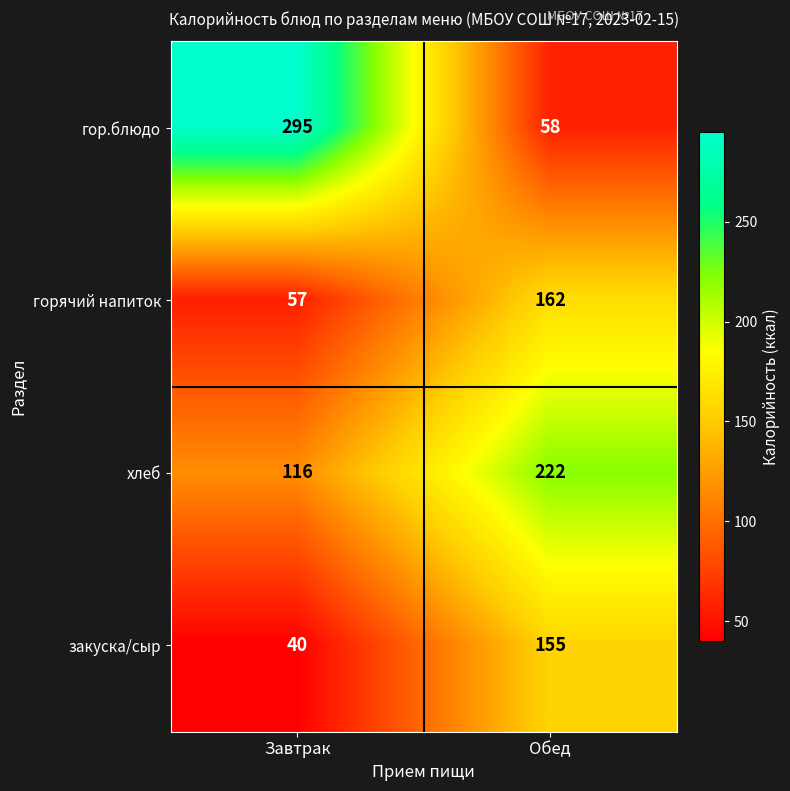

Is it true that гор.блюдо equals 397 at Завтрак?

False